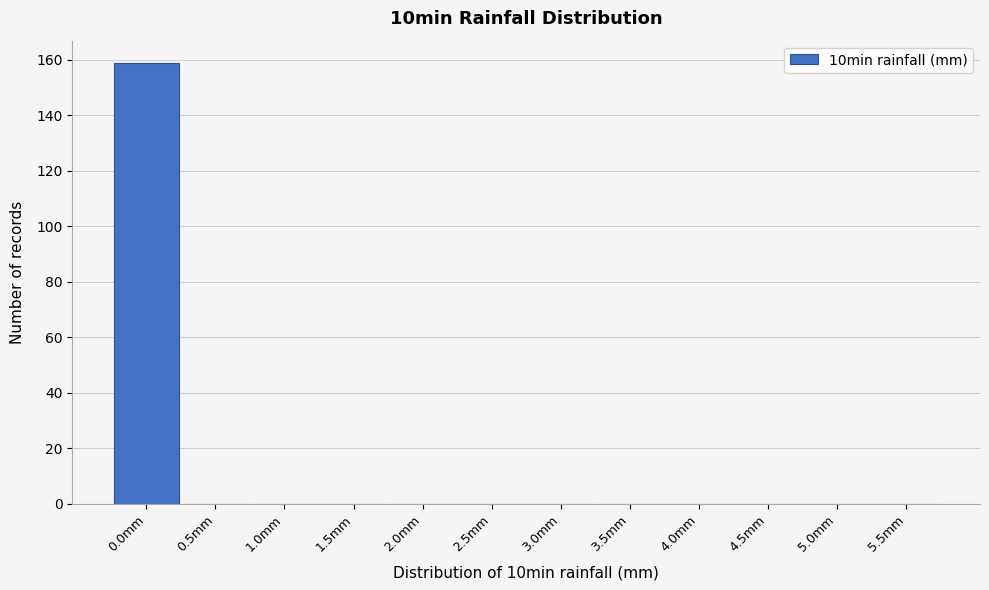

Reading left to right, what are all the values shown in this chart?

0.0mm=159	0.5mm=0	1.0mm=0	1.5mm=0	2.0mm=0	2.5mm=0	3.0mm=0	3.5mm=0	4.0mm=0	4.5mm=0	5.0mm=0	5.5mm=0